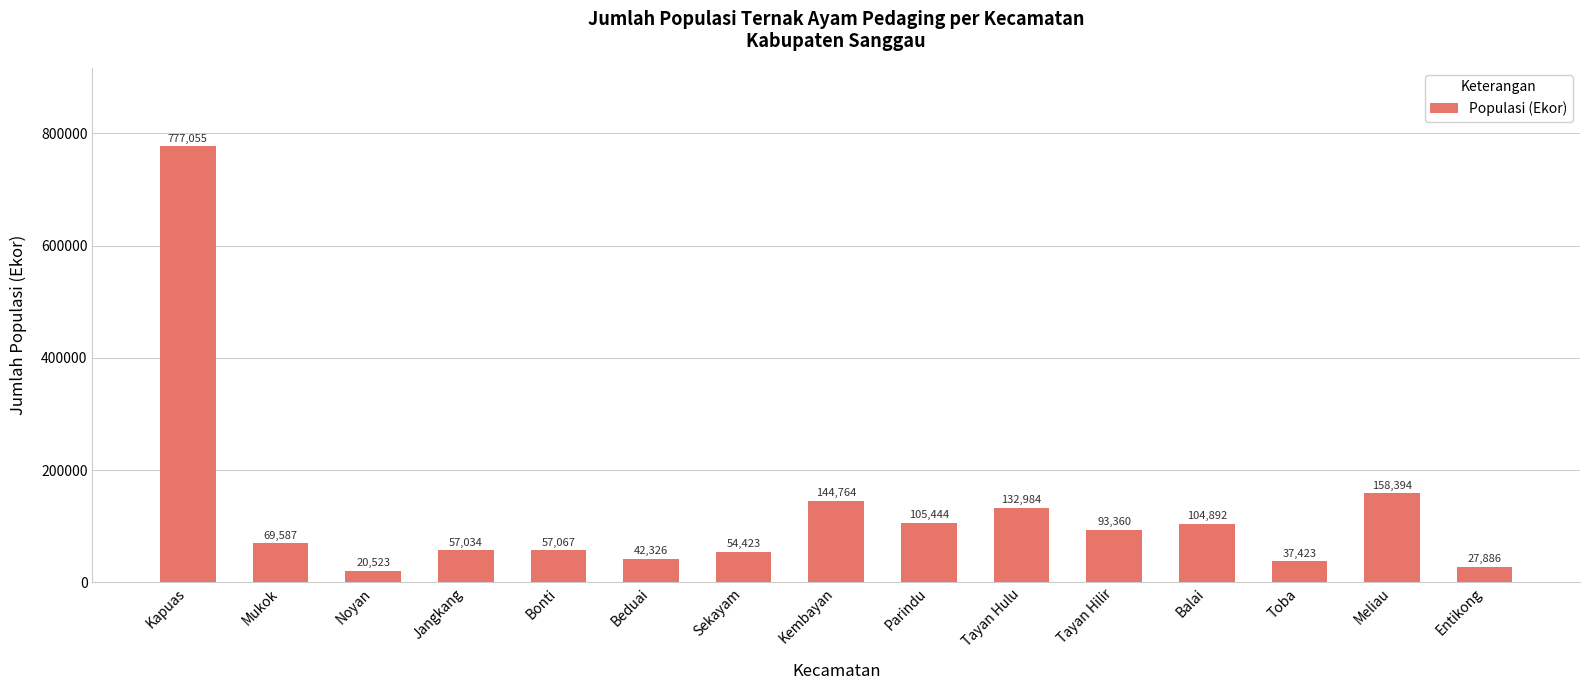

The value at Beduai is 73922. True or false?

False